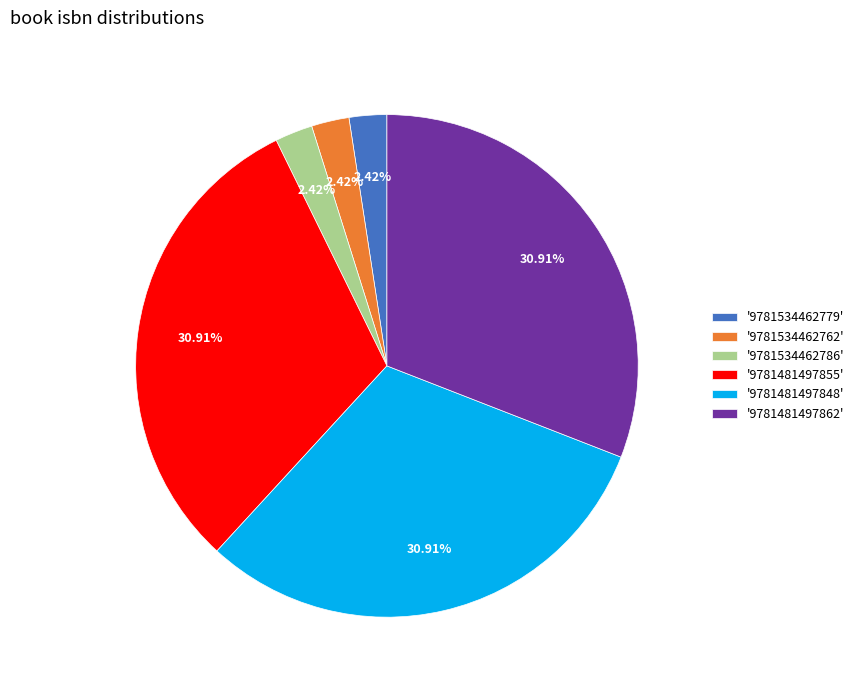

Combined, do '9781481497862' and '9781481497855' account for over 50%?

Yes